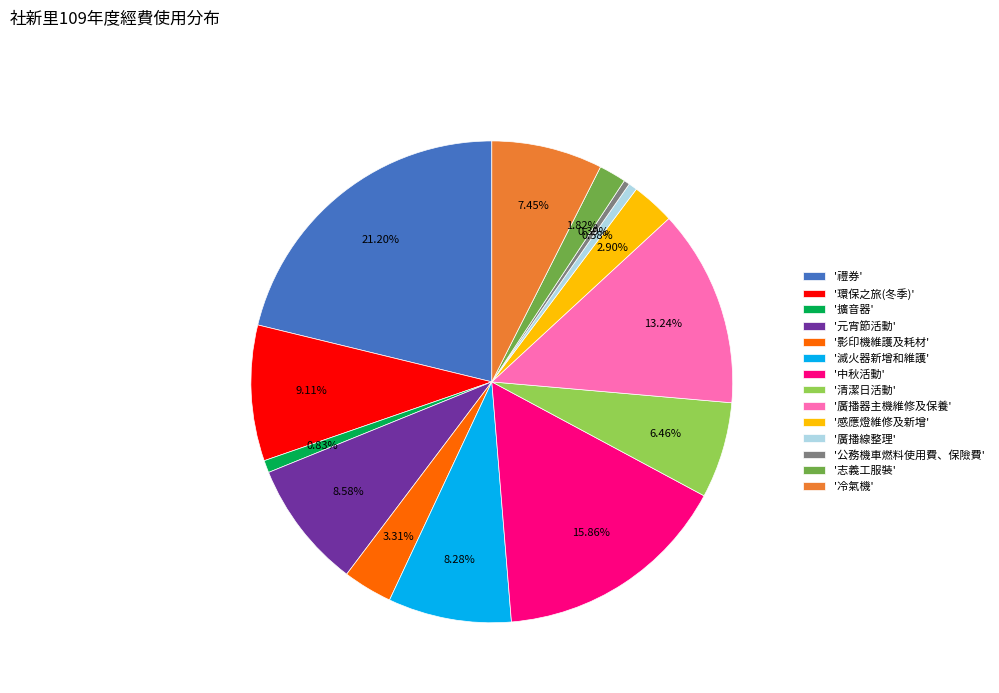

Is the sum of '志義工服裝' and '清潔日活動' greater than half?

No